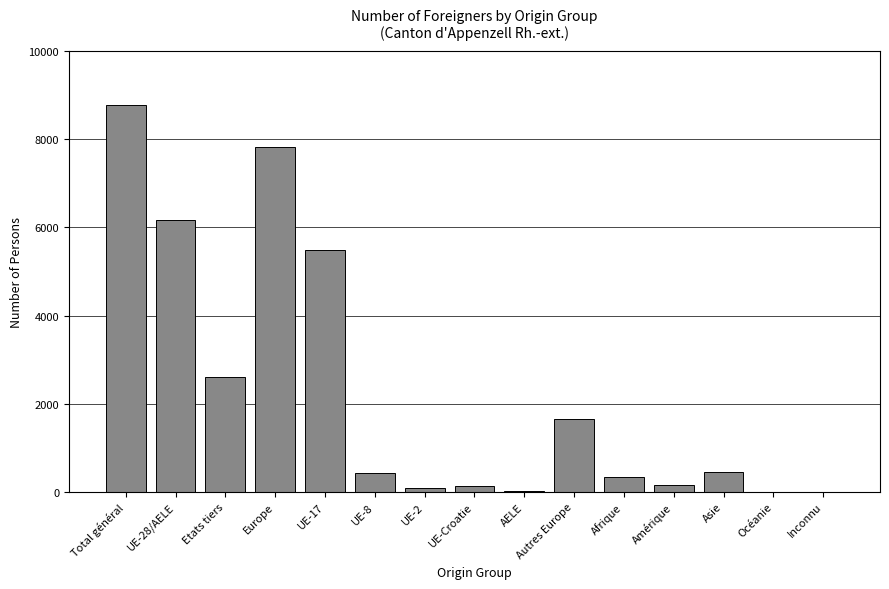

What is the approximate value at Afrique?

332